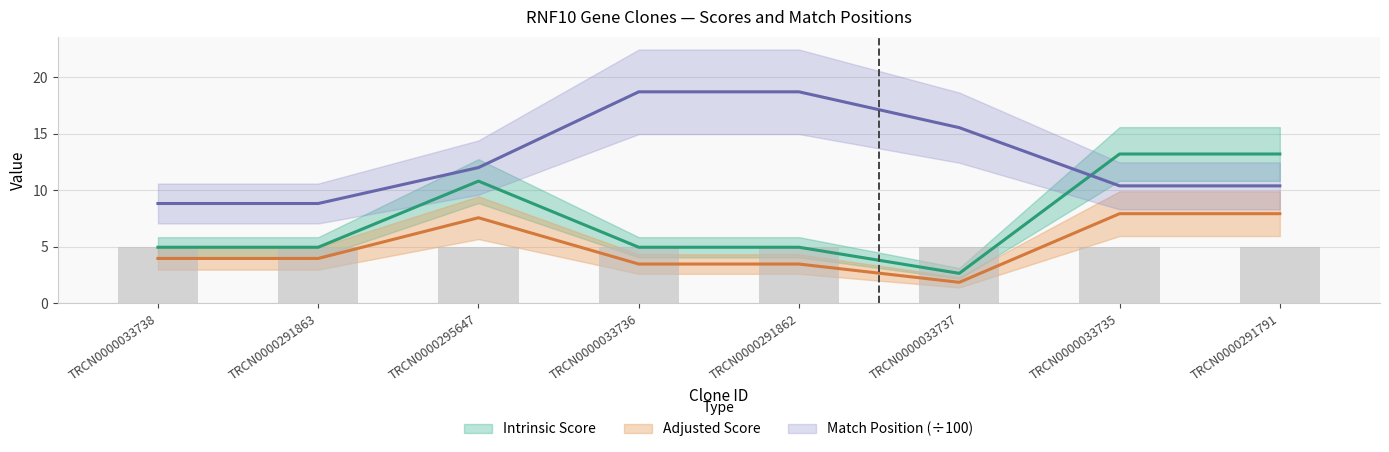

What position from the left is TRCN0000291791?

8